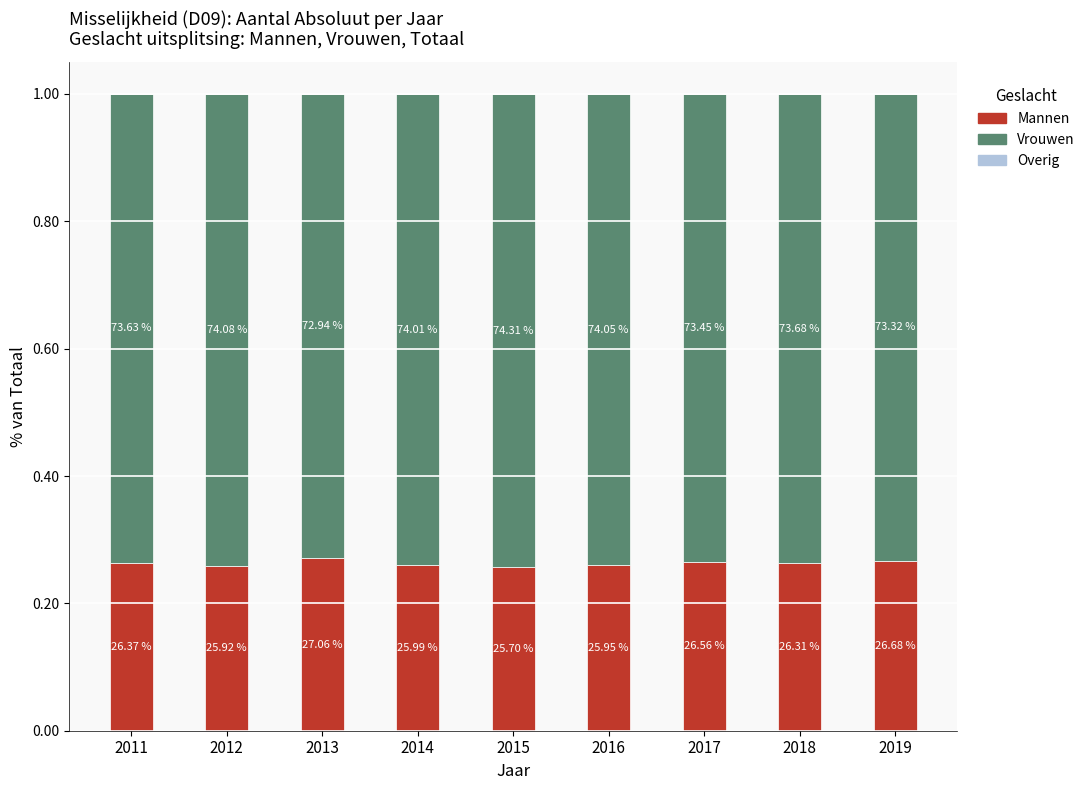

What are all the series names shown in the legend?

Mannen, Vrouwen, Overig